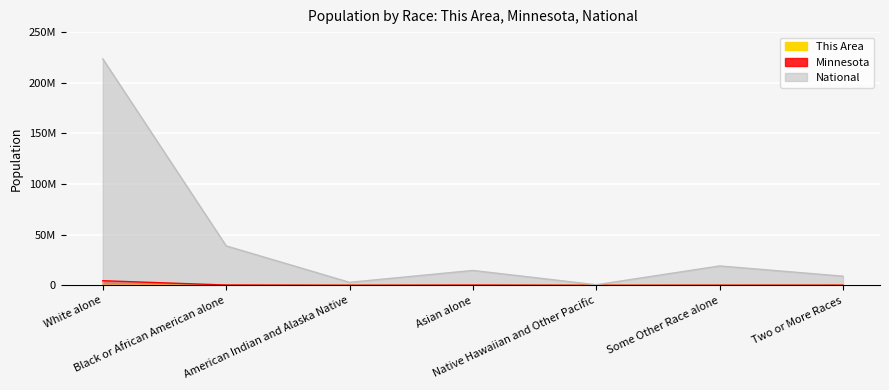

The National series shows 28909182 at Some Other Race alone. True or false?

False